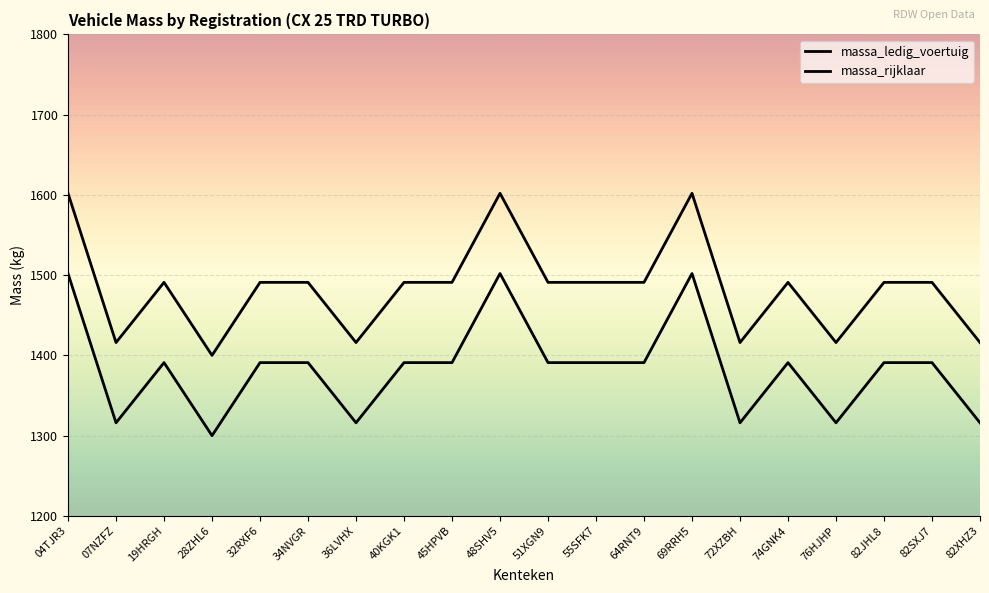

What is the smallest value displayed?

1300